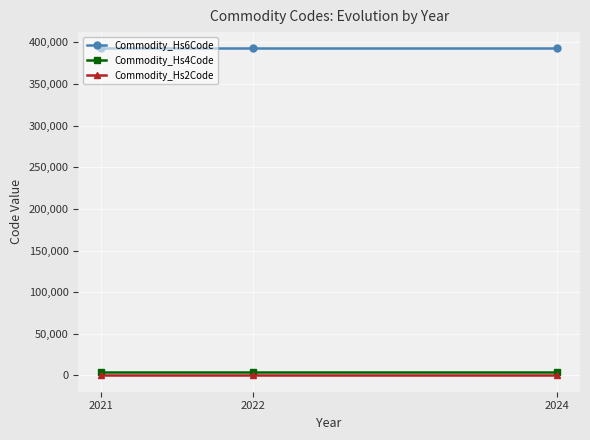

What is the maximum value shown in the chart?

392690